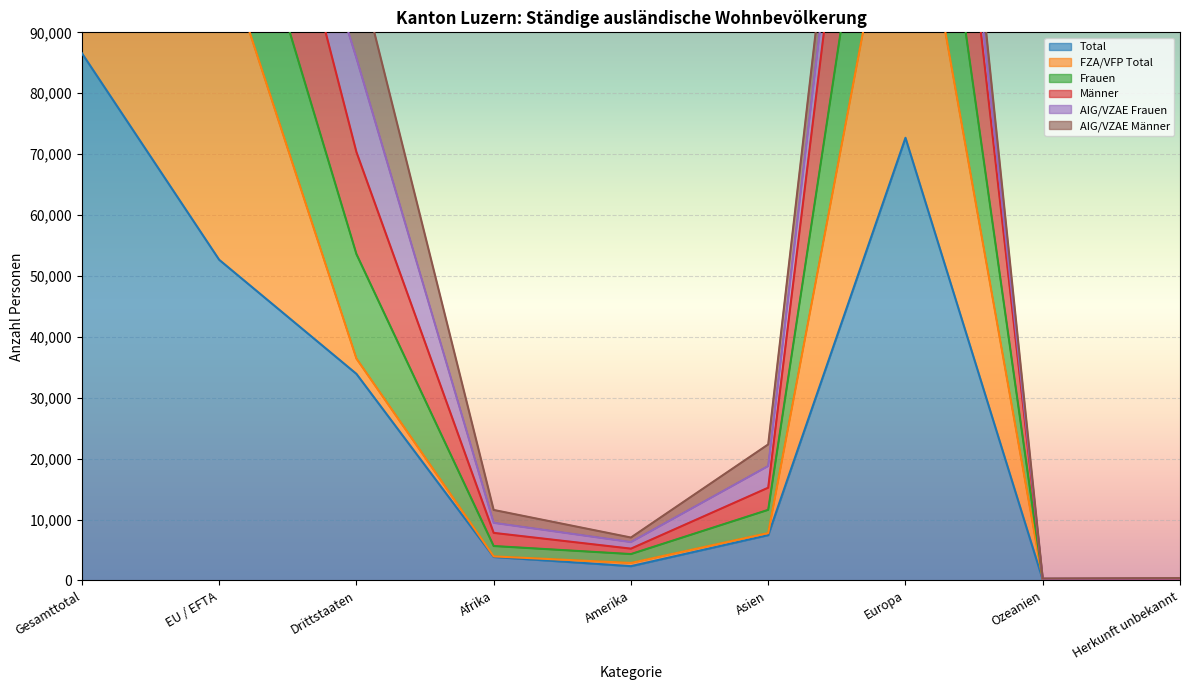

True or false: Total and Frauen intersect in this chart.

False